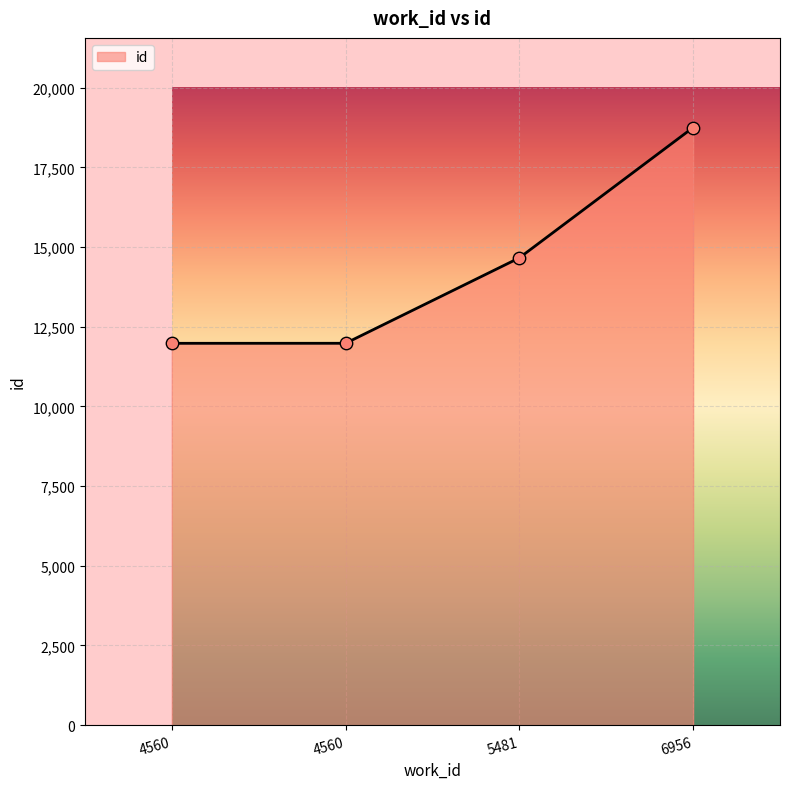

Approximately how many times larger is the value at 4560 compared to 4560?

1.0